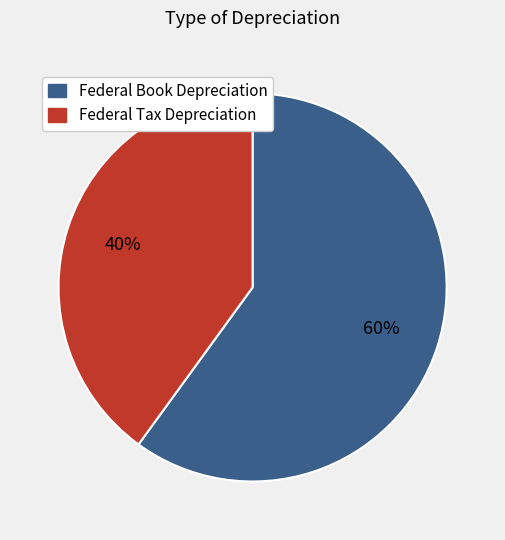

The Federal Tax Depreciation slice represents 33% of the pie. True or false?

False